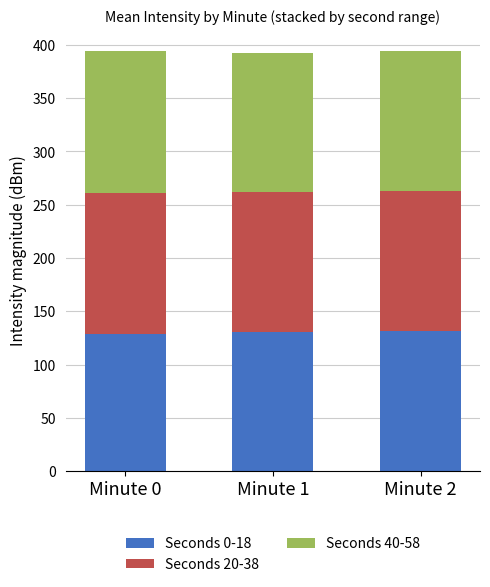

What is the minimum value for Seconds 0-18?

128.7